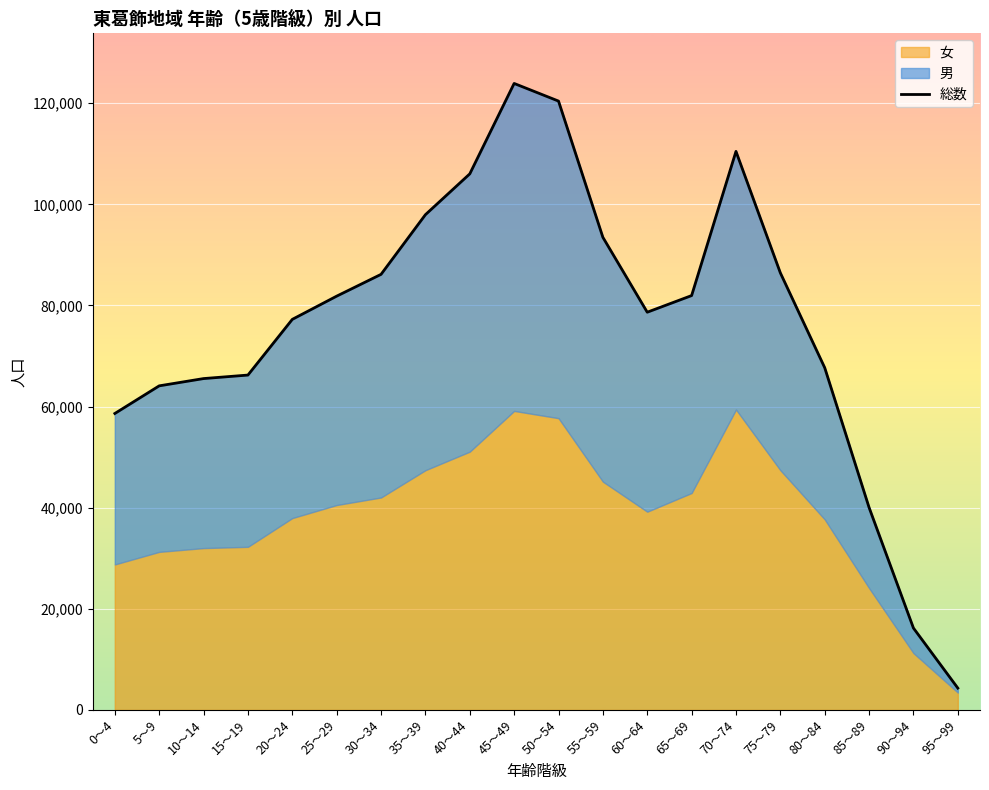

What is the difference between the values at 85～89 and 10～14?

25508